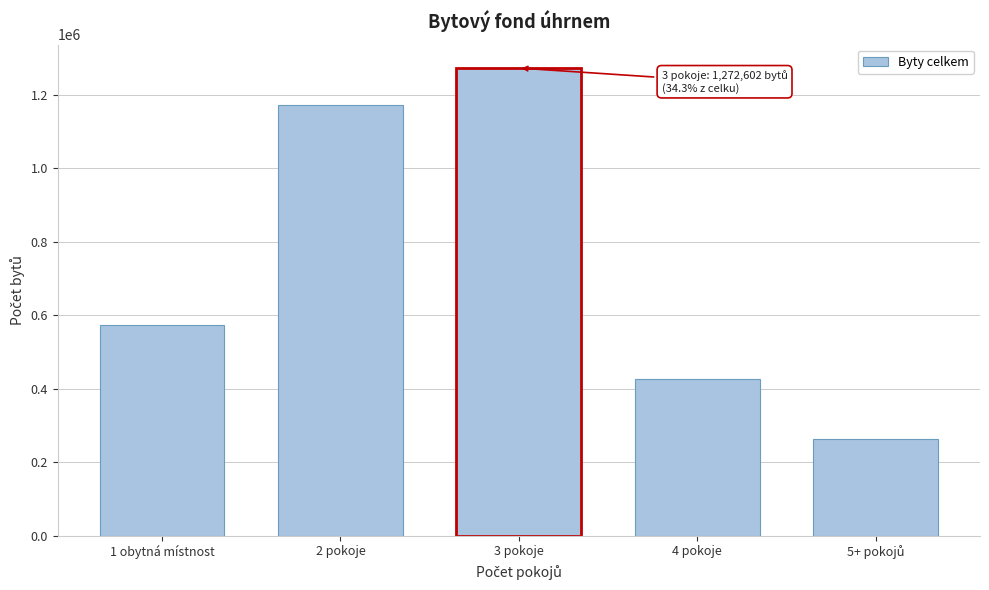

Reading left to right, transcribe all the data shown in this chart.

572803	1171027	1272602	427053	262196